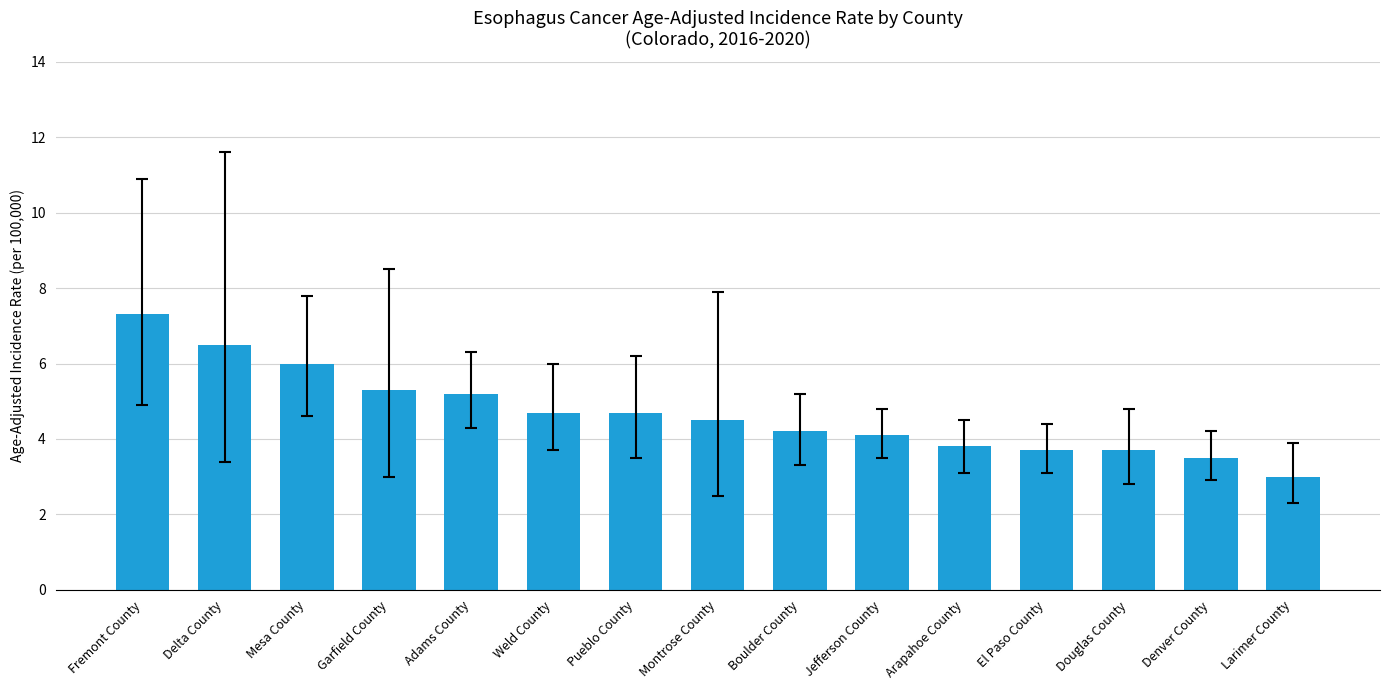

What is the approximate value at Weld County?

4.7